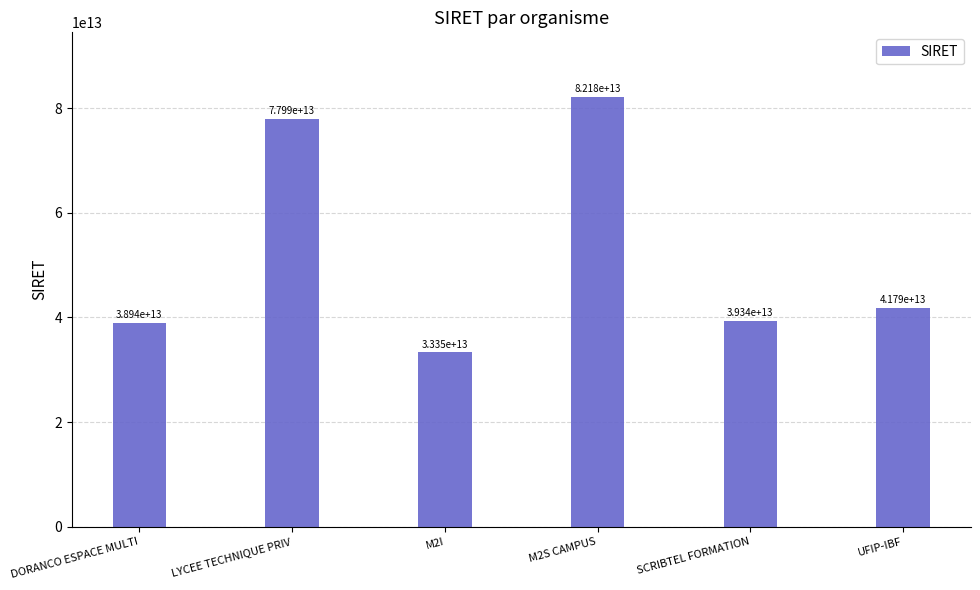

At which category does the chart reach its minimum across all series?

M2I